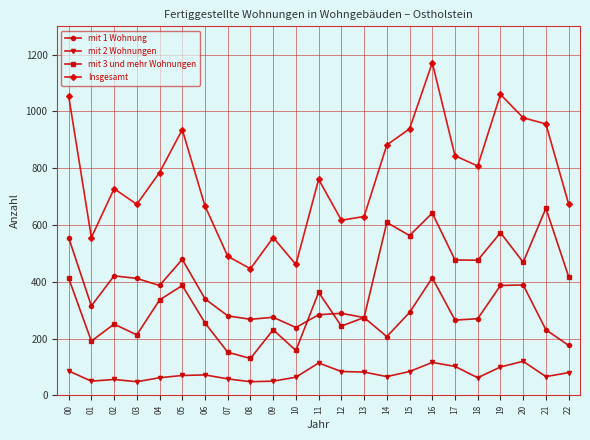

How many lines are shown in the chart?

4